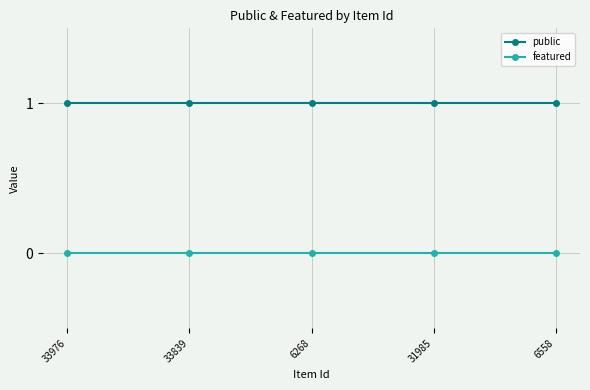

List the series in order of their peak value, lowest first.

featured, public